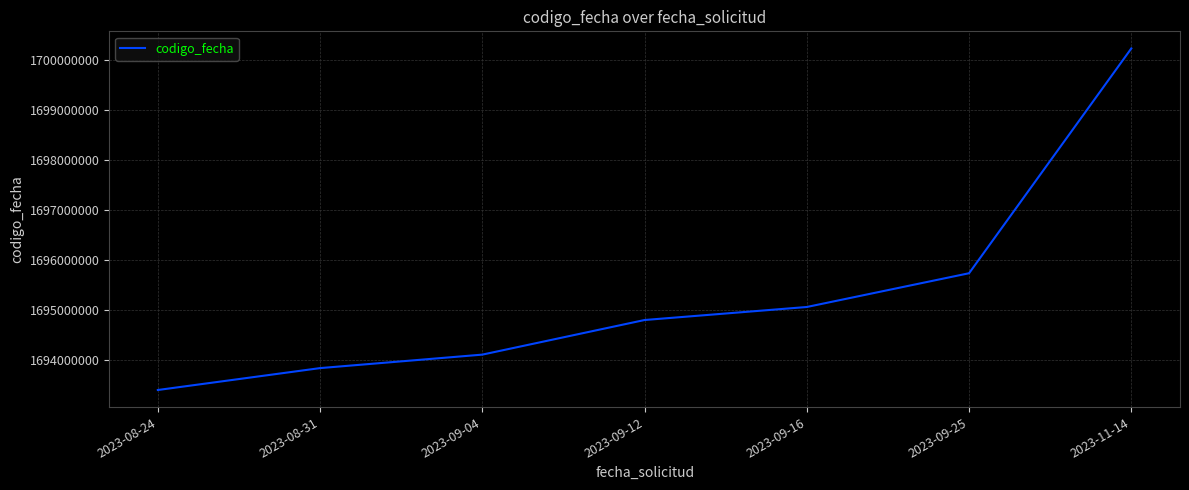

The value at 2023-11-14 is 1700235603. True or false?

True